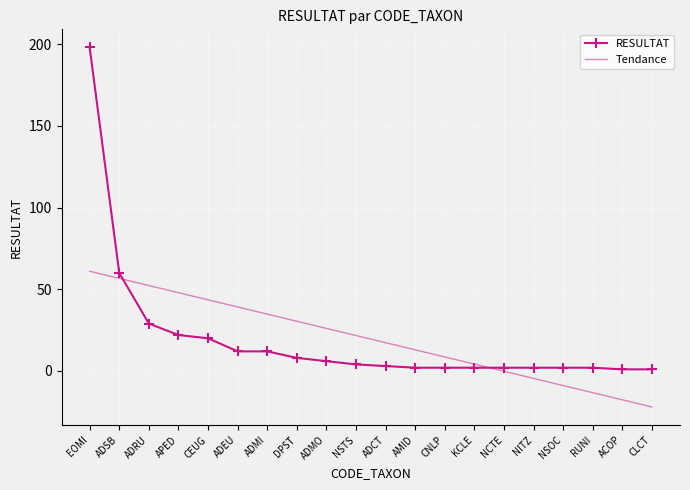

Which series has the largest range (max minus min)?

RESULTAT